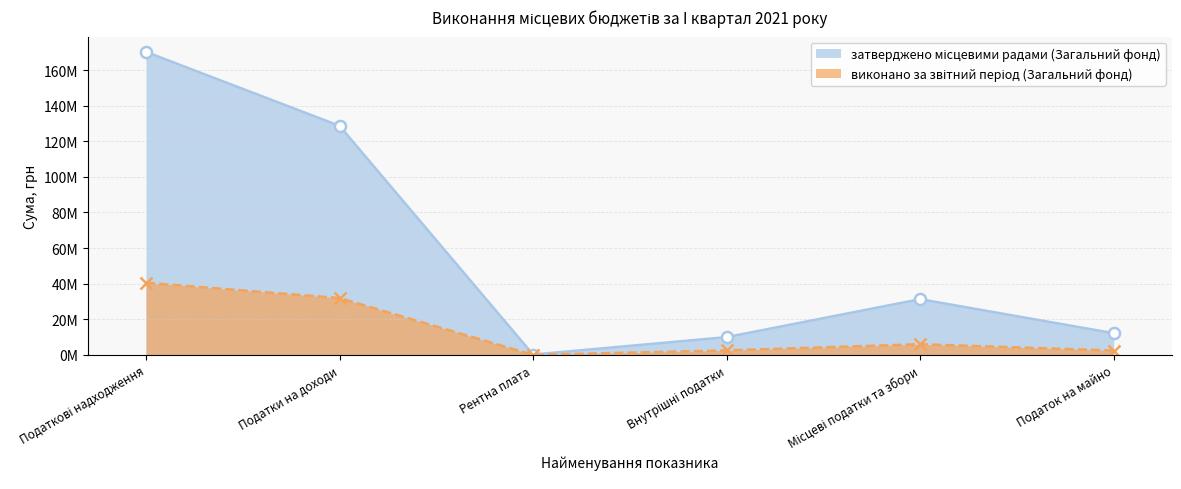

What are all the series names shown in the legend?

затверджено місцевими радами (Загальний фонд), виконано за звітний період (Загальний фонд)